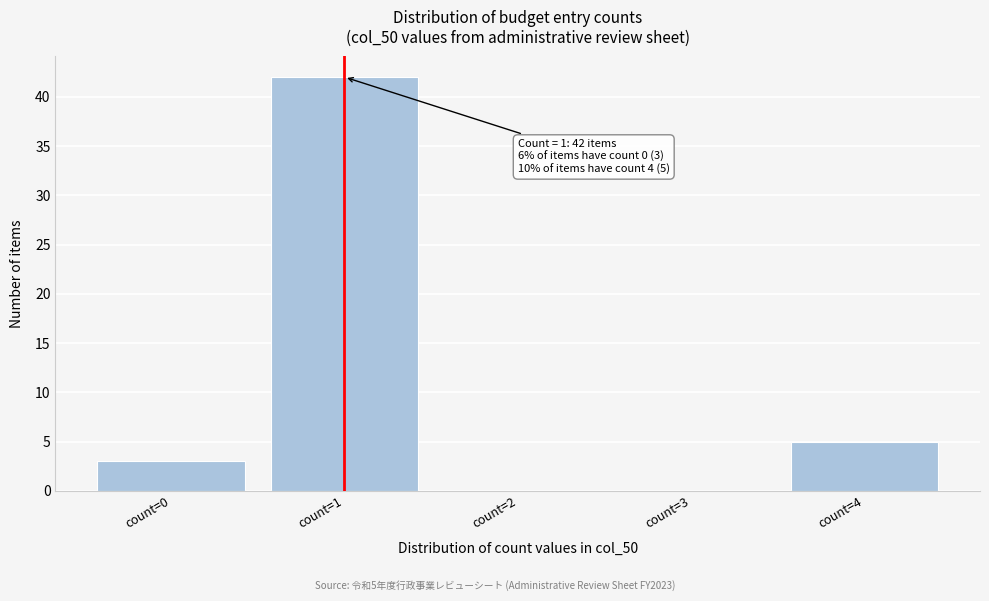

Over which range of the x-axis is the bar tallest?

0.5 to 1.5